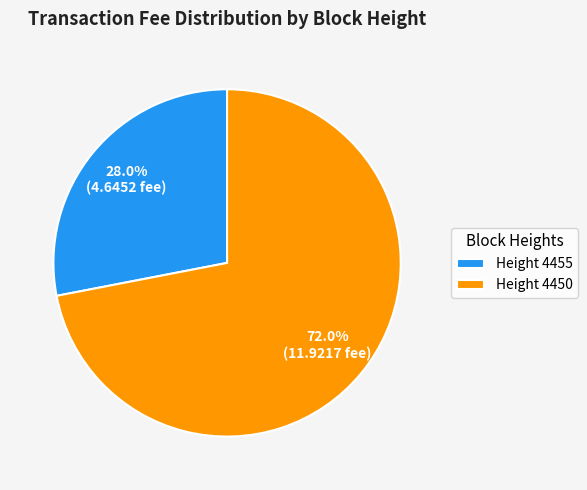

To the nearest percent, what is the difference between the largest and smallest slice percentages?

44%